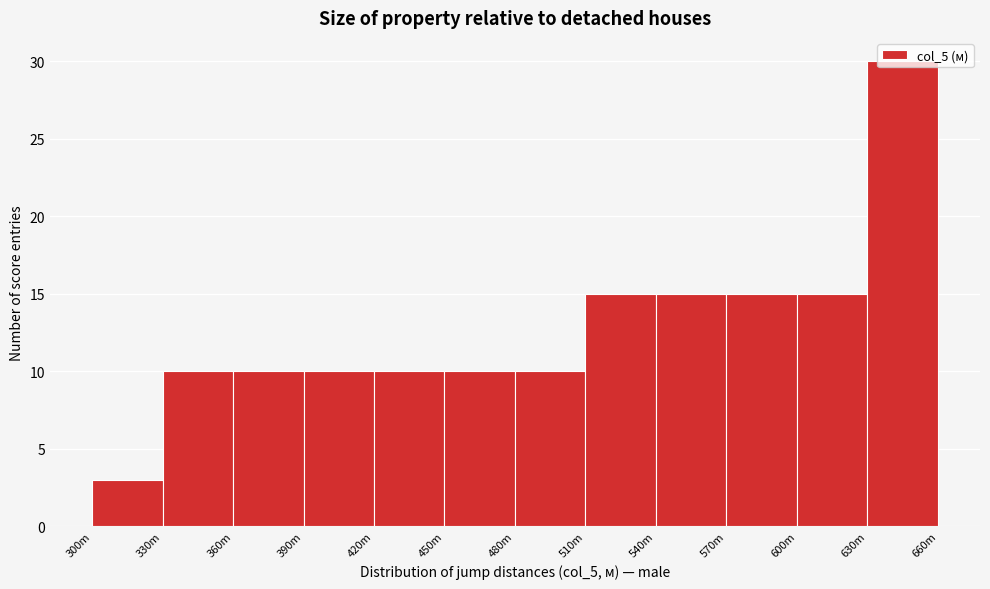

What is the change in value from 420m to 630m?

+20